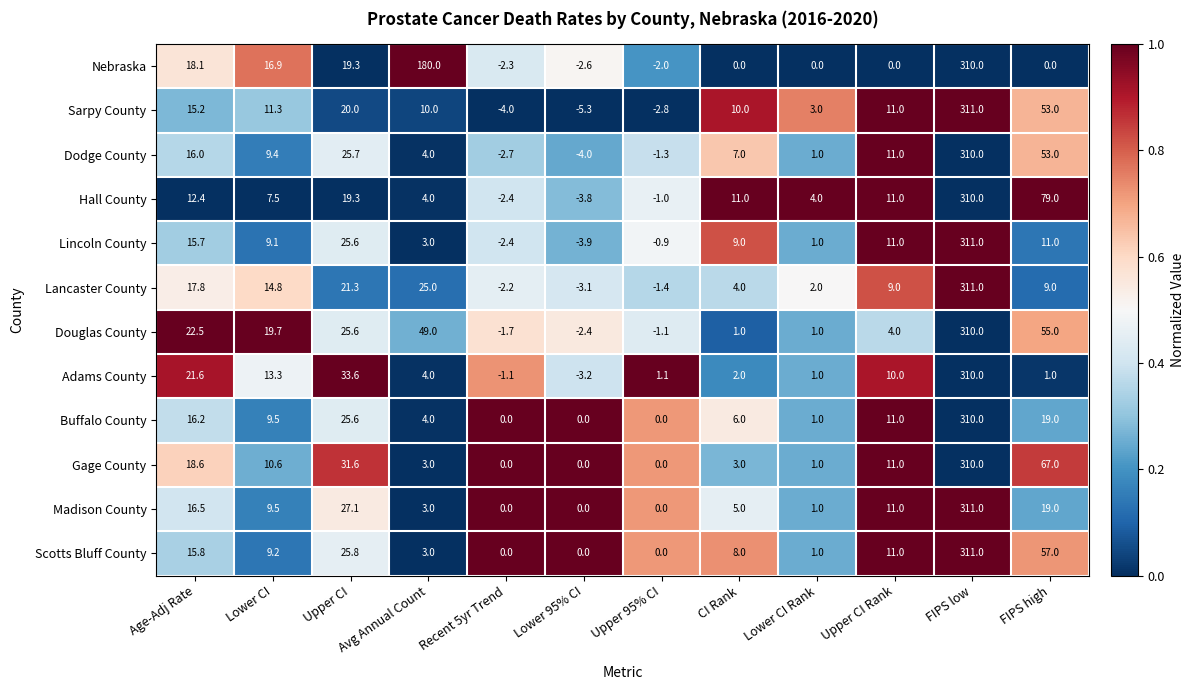

Read the Nebraska value at Lower 95% CI.

-2.6